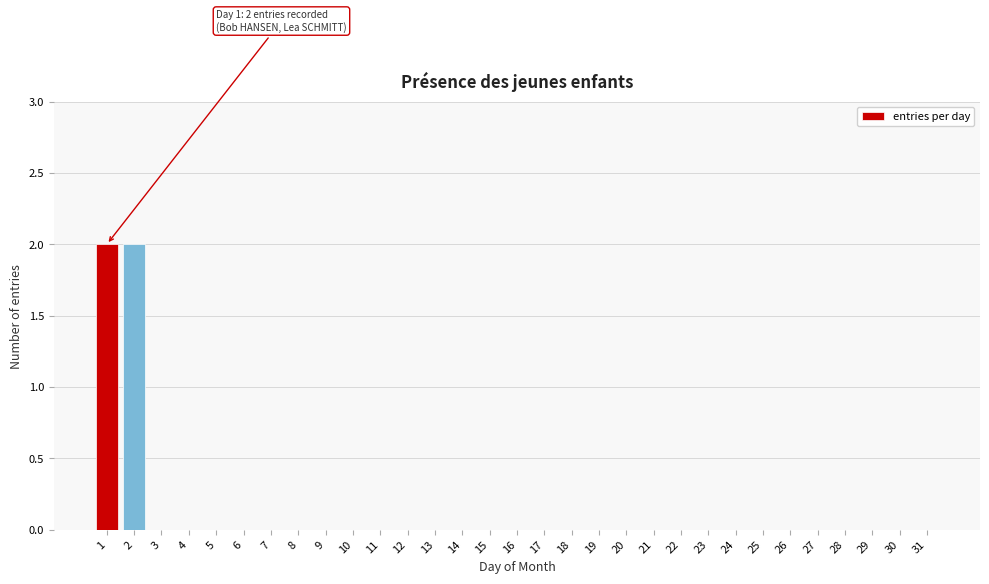

The value at 20 is 1. True or false?

False